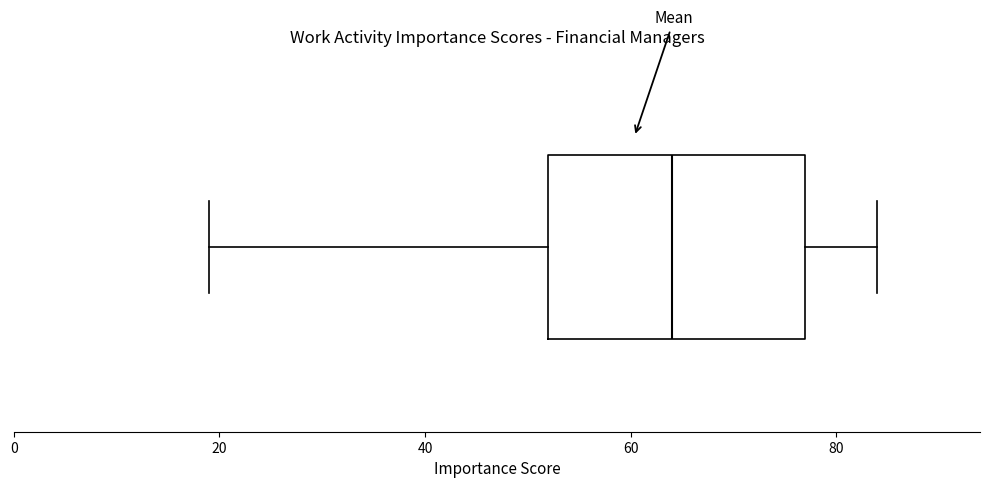

Transcribe this box plot: give where the median line is, the range the box spans, and where the two whiskers end, as read against the x-axis. The values are not printed on the chart, so give them approximately, as read against the axis.

median 64, box 52 to 78, whiskers 20 to 84